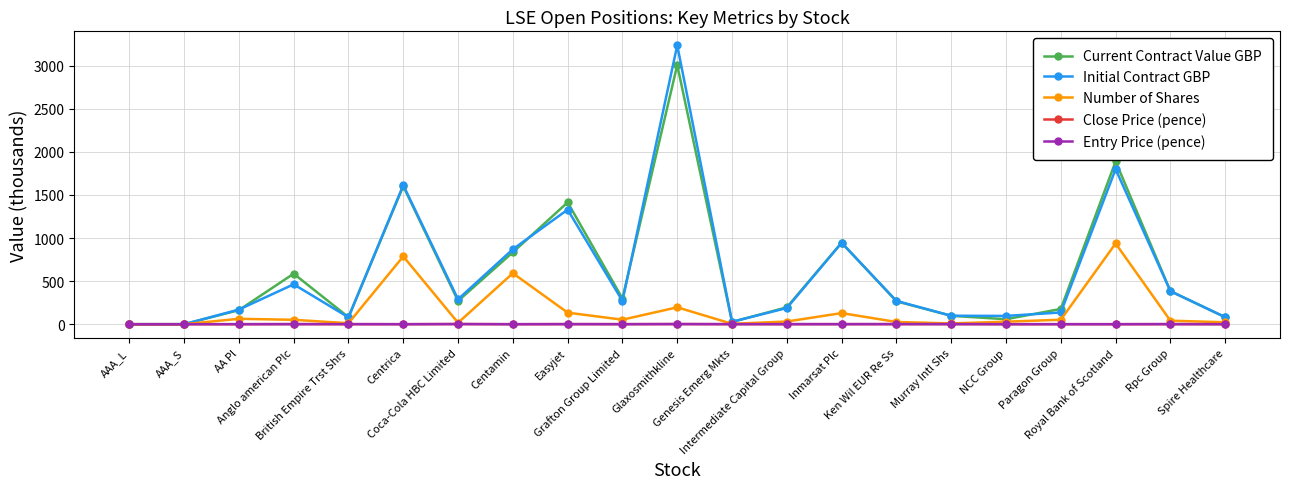

True or false: Entry Price (pence) has more than 1 interior local peaks.

True